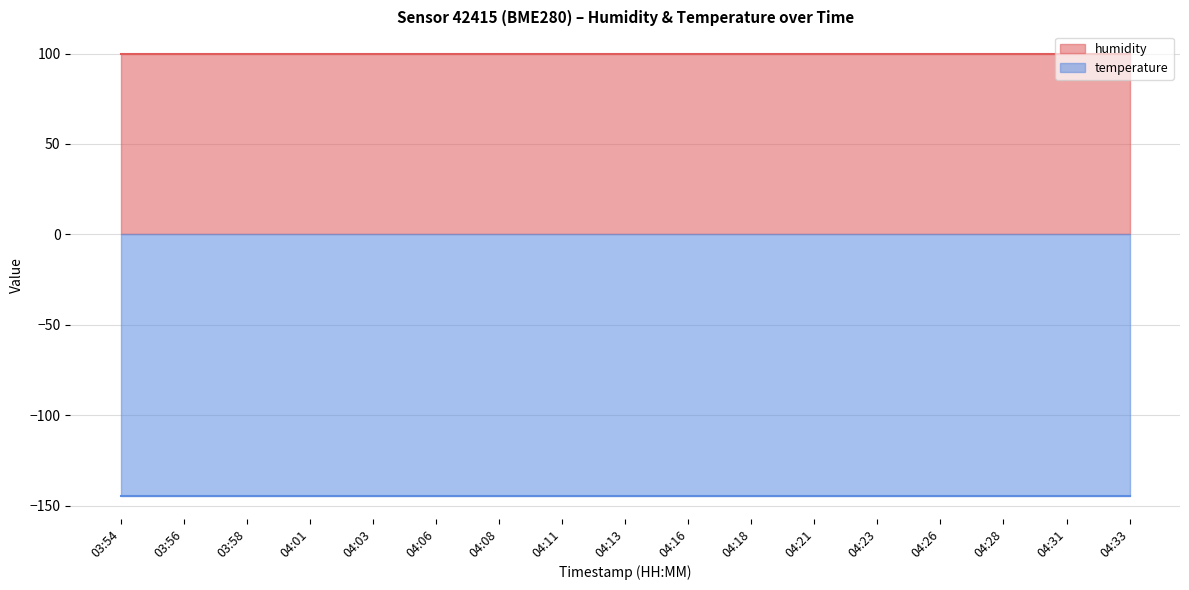

List the series in order of their peak value, highest first.

humidity, temperature